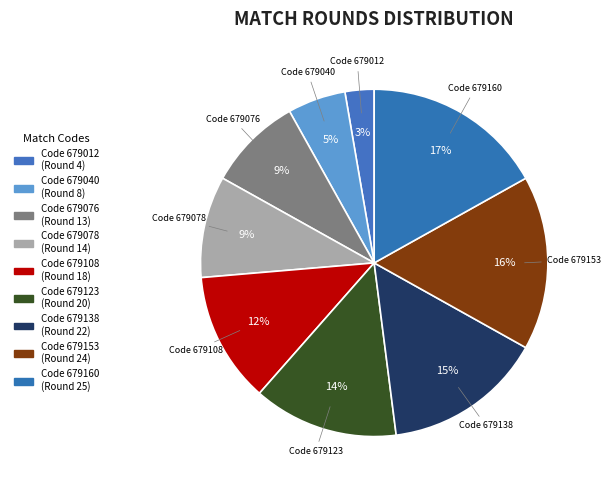

To the nearest percent, what portion does Code 679138 represent?

15%